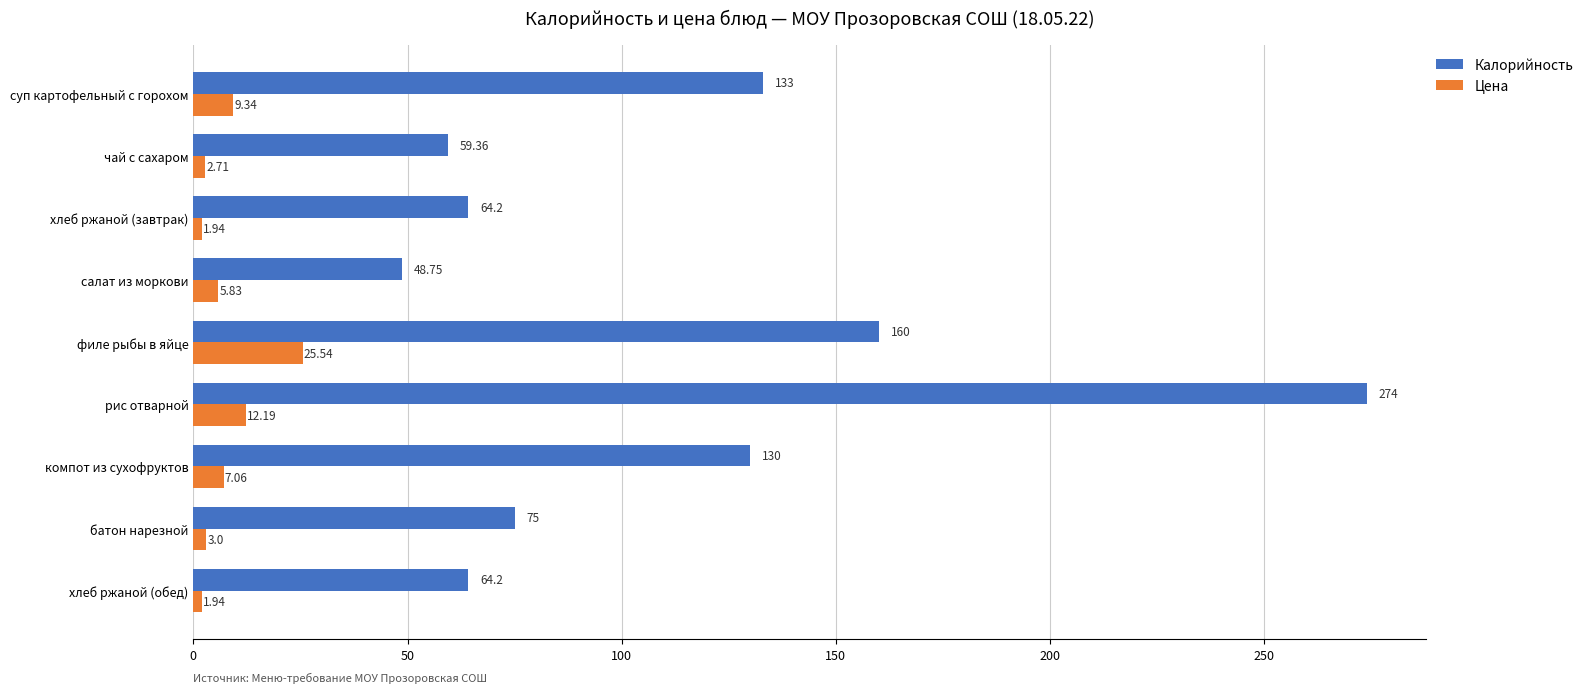

Rank the series by their maximum value, from highest to lowest.

Калорийность, Цена